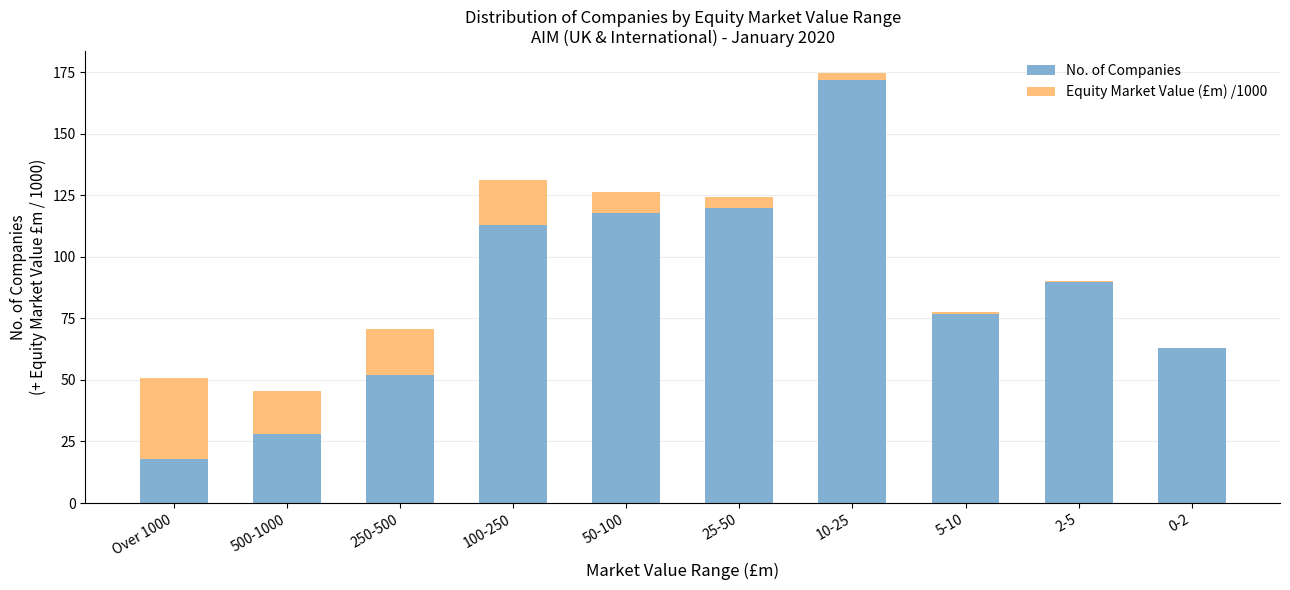

The value of No. of Companies at 10-25 is 231.8. True or false?

False